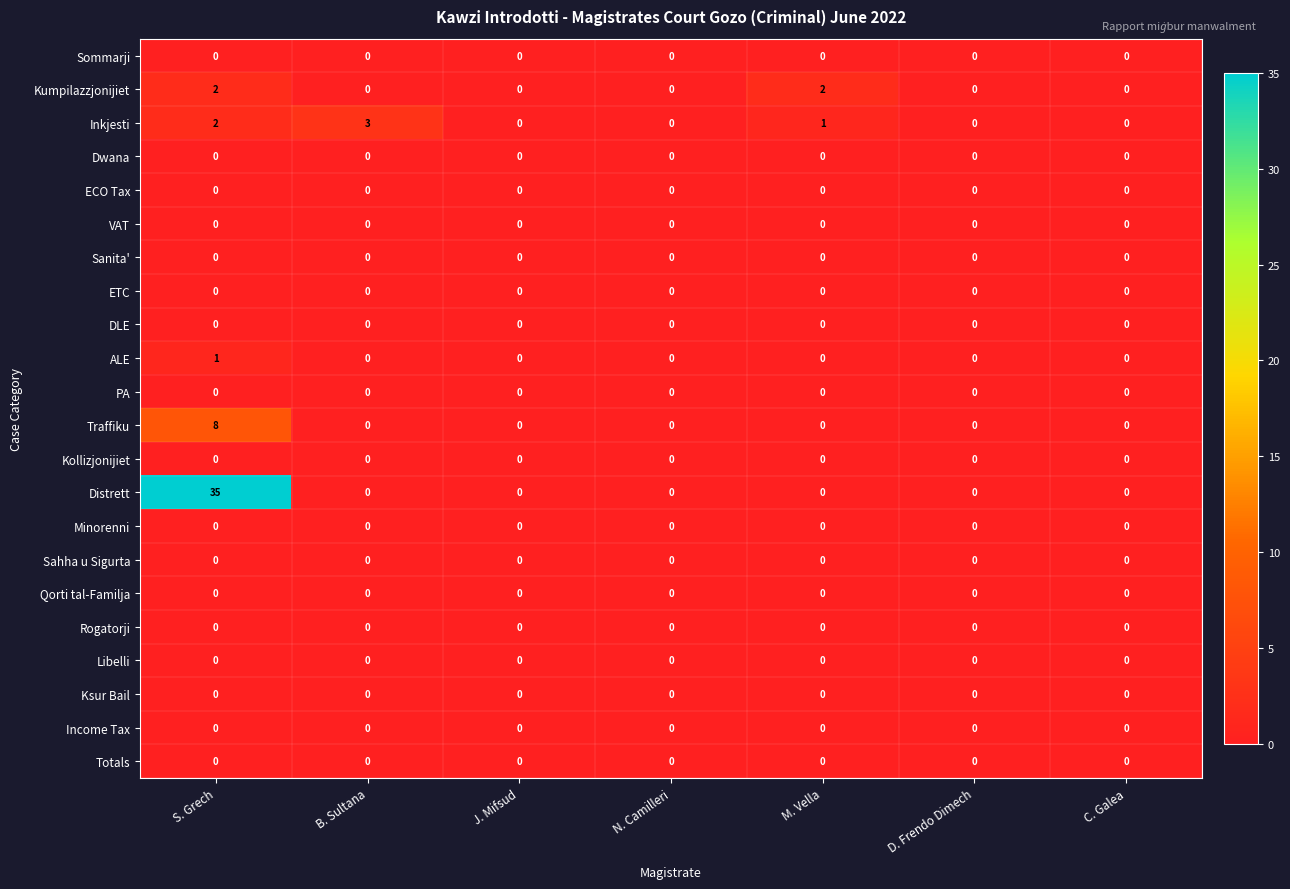

At which category is the sum across all series the highest?

S. Grech